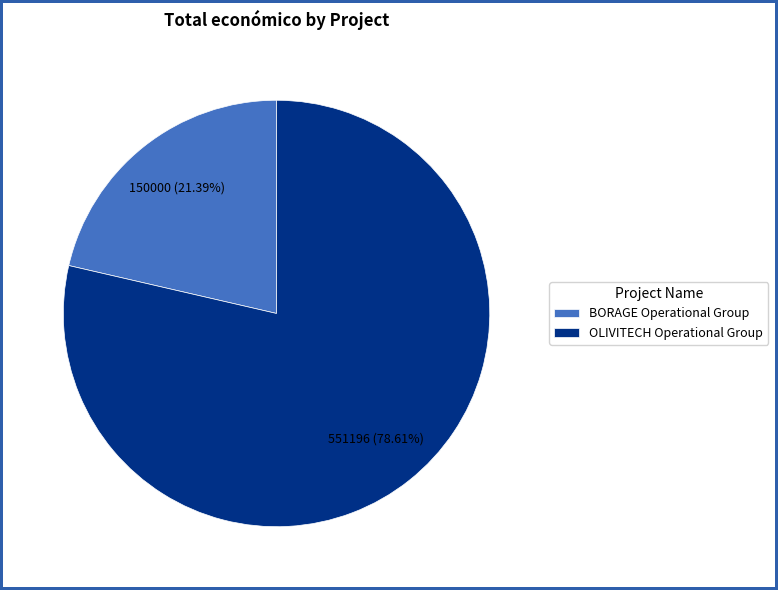

True or false: BORAGE Operational Group accounts for 34% of the total.

False